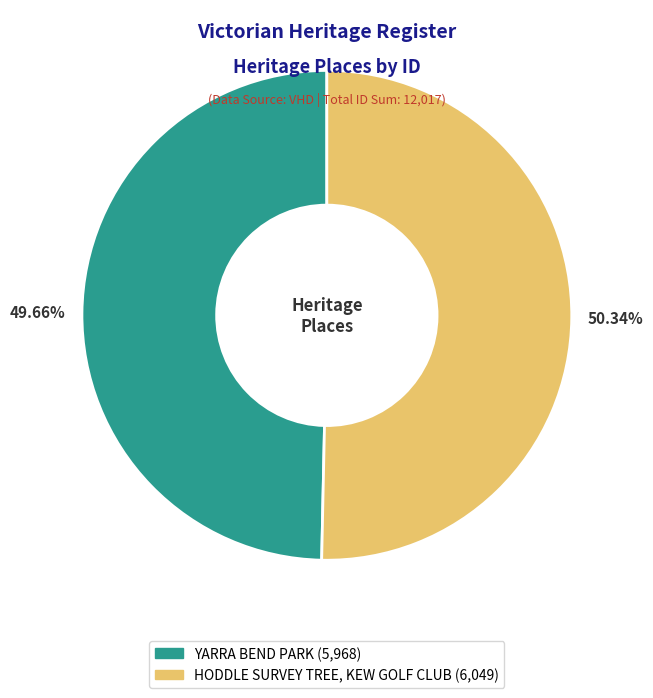

What is the smallest slice in the pie chart?

YARRA BEND PARK